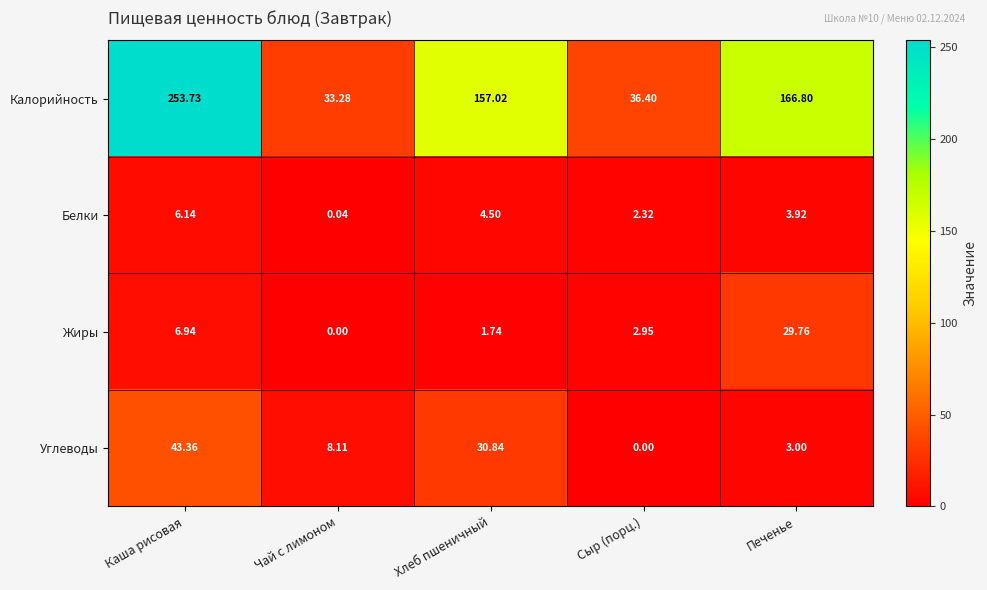

Which category has the highest value in the Калорийность series?

Каша рисовая